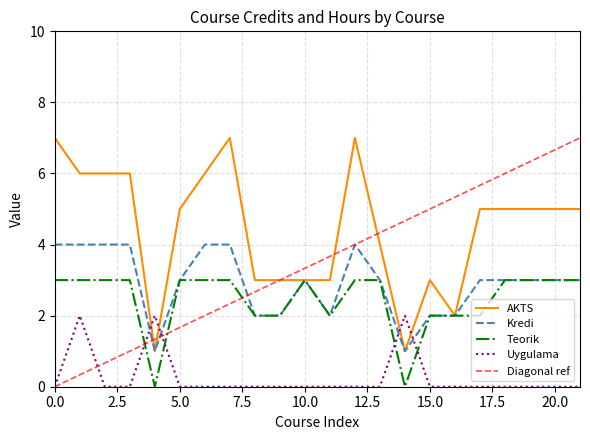

Is it true that Kredi equals 3 at 5.0?

True